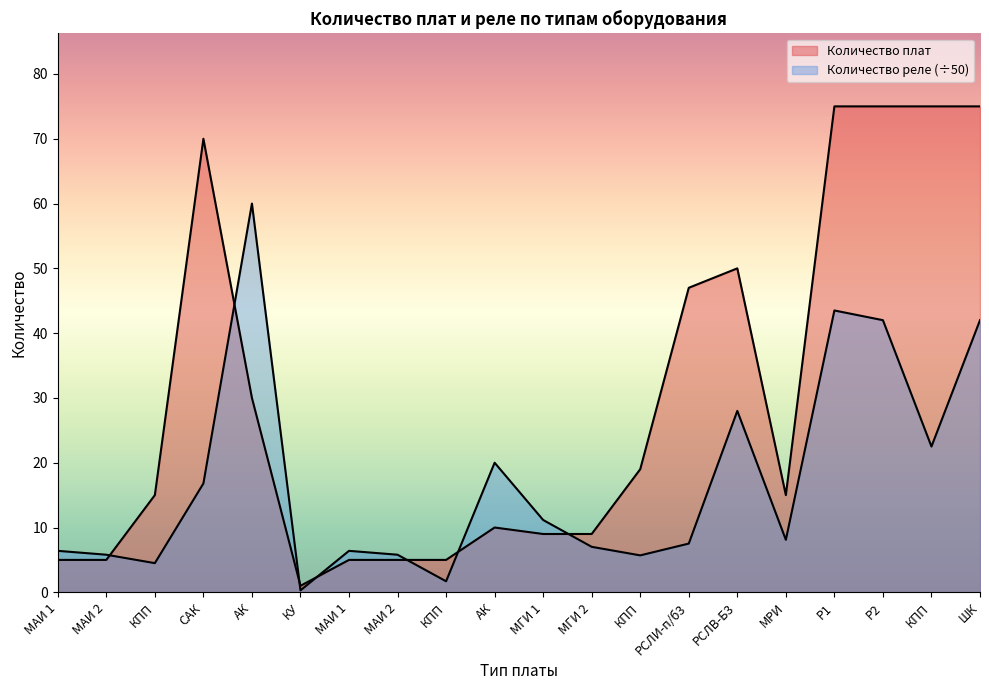

Does the chart have visible grid lines?

No